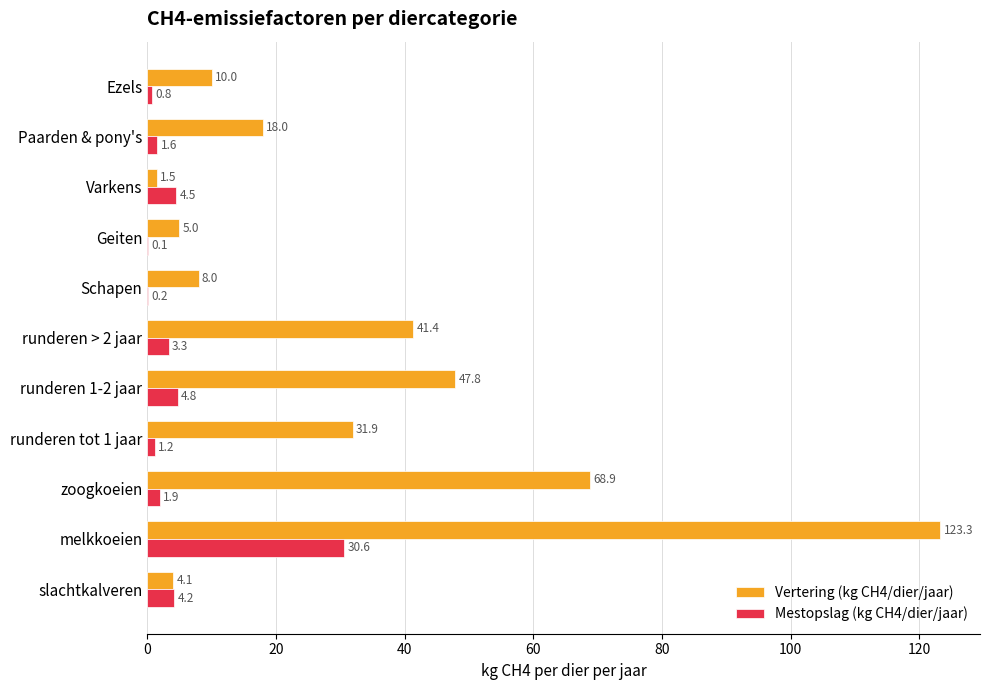

What is the sum of all Mestopslag (kg CH4/dier/jaar) values?

53.2